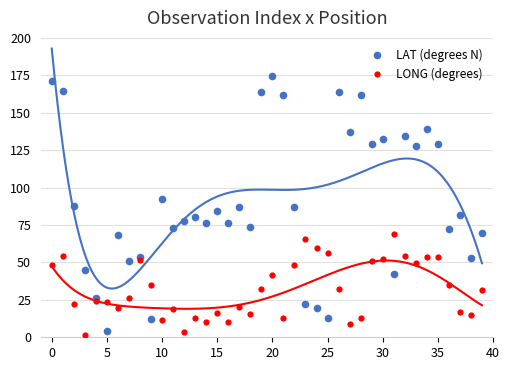

What is the lowest value of the LAT (degrees N) series?

4.0